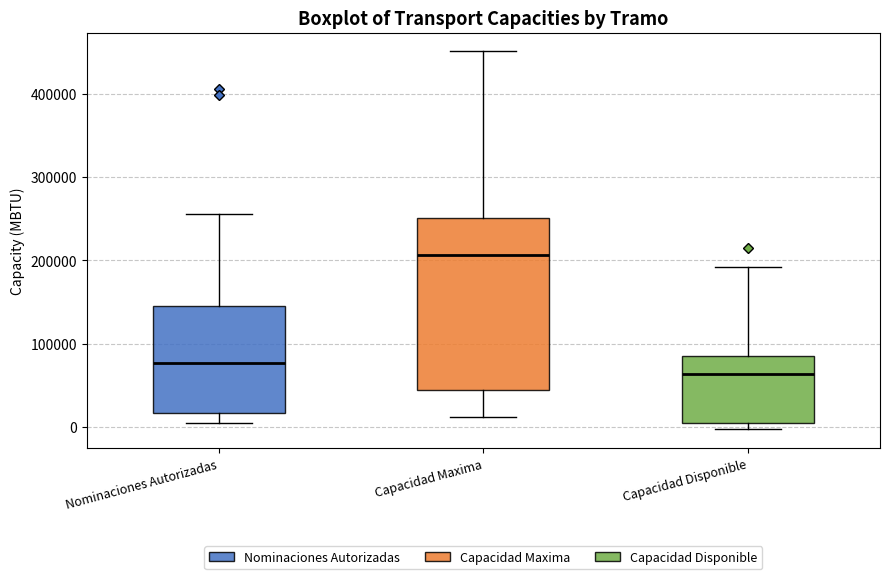

Which box's median line is the lowest?

Capacidad Disponible